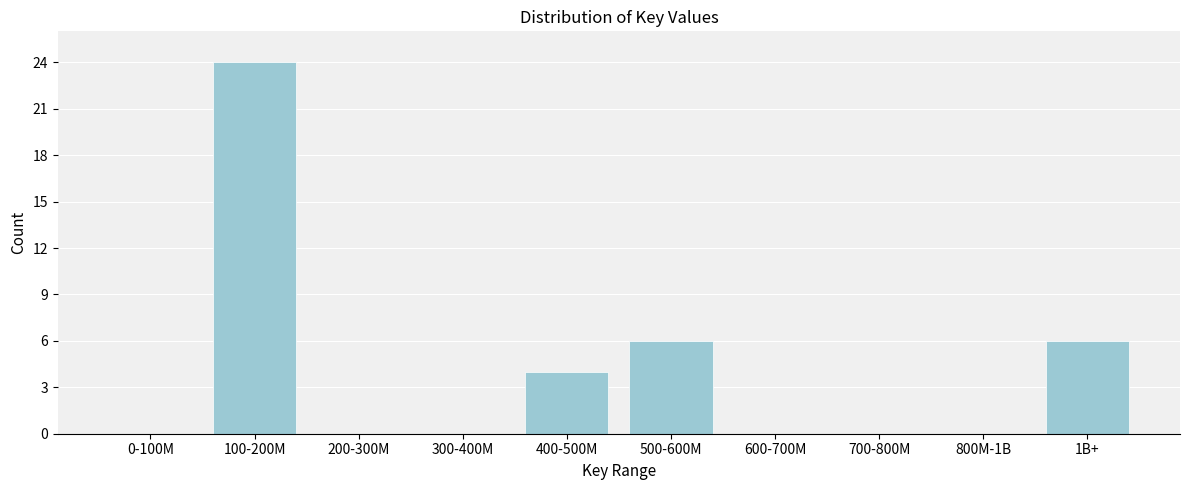

Reading right to left, what are all the values shown in this chart?

1B+=6	800M-1B=0	700-800M=0	600-700M=0	500-600M=6	400-500M=4	300-400M=0	200-300M=0	100-200M=24	0-100M=0